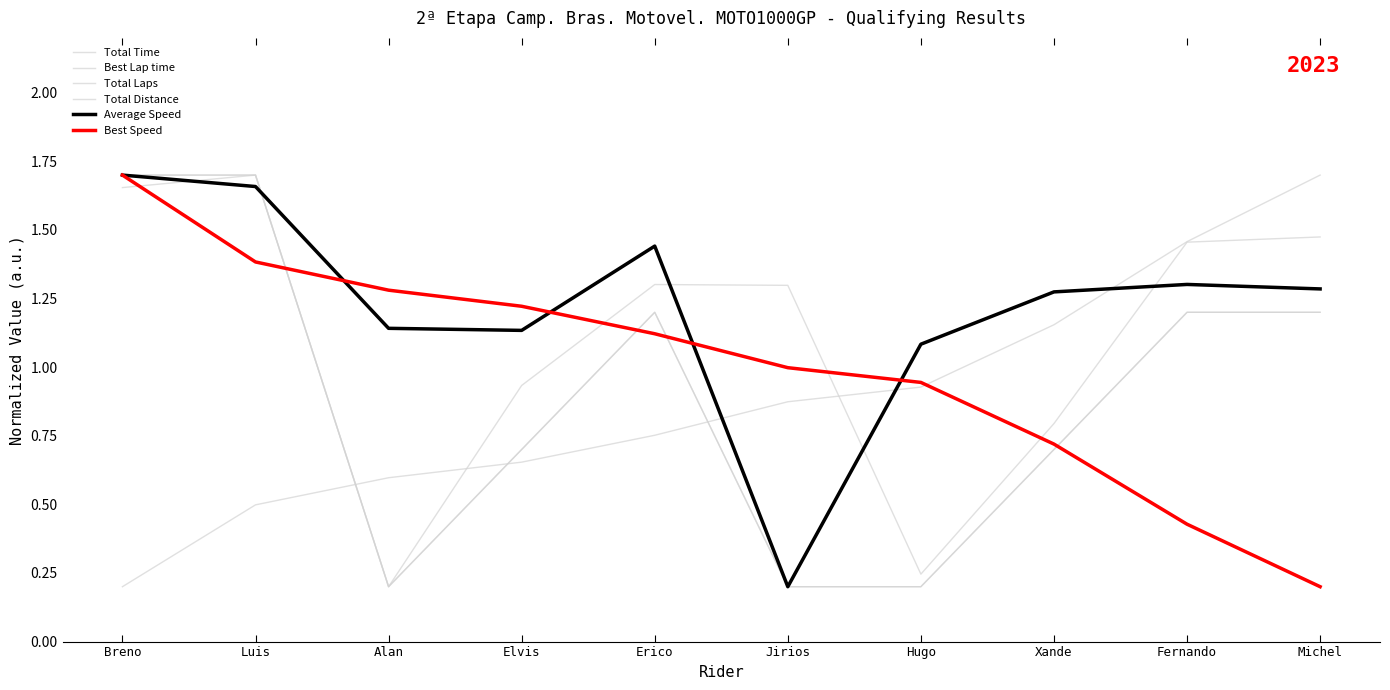

How many lines are shown in the chart?

6